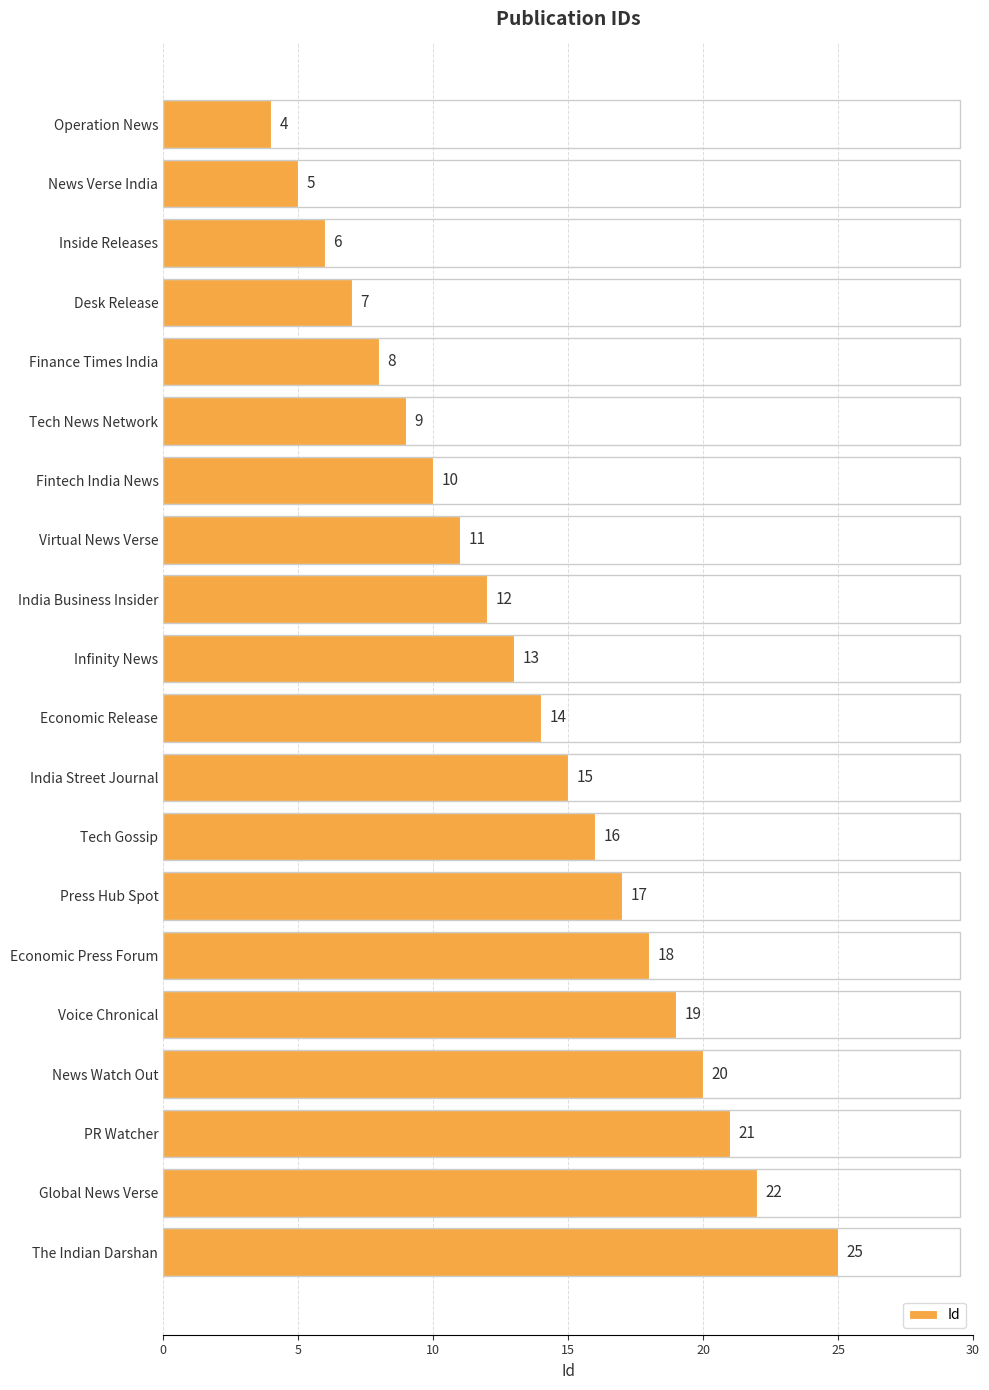

The value at India Business Insider is 12. True or false?

True